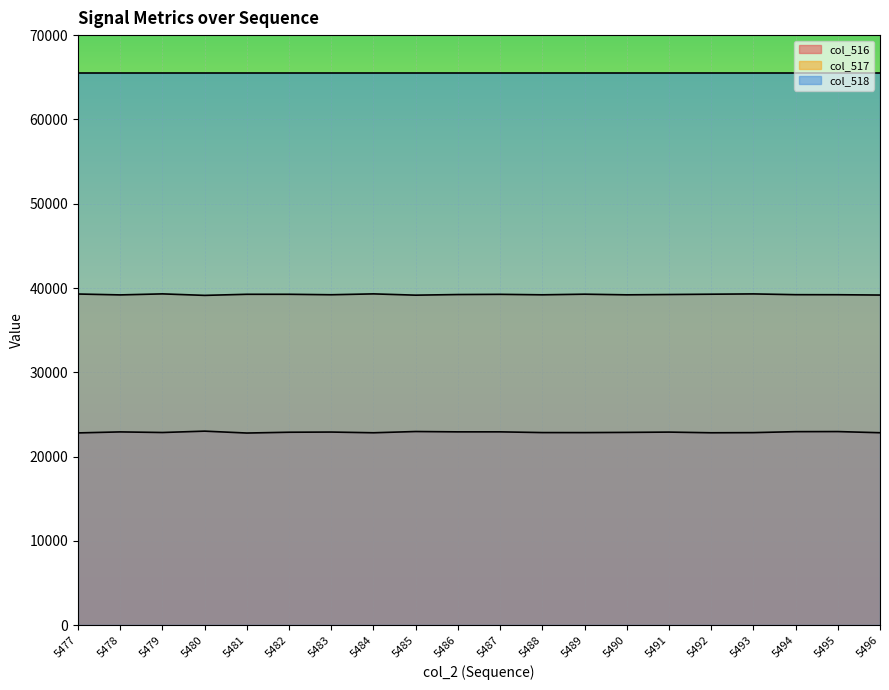

Rank the categories by col_517 value from lowest to highest.

5480, 5485, 5496, 5478, 5490, 5488, 5483, 5495, 5494, 5486, 5491, 5487, 5481, 5482, 5492, 5489, 5477, 5493, 5479, 5484